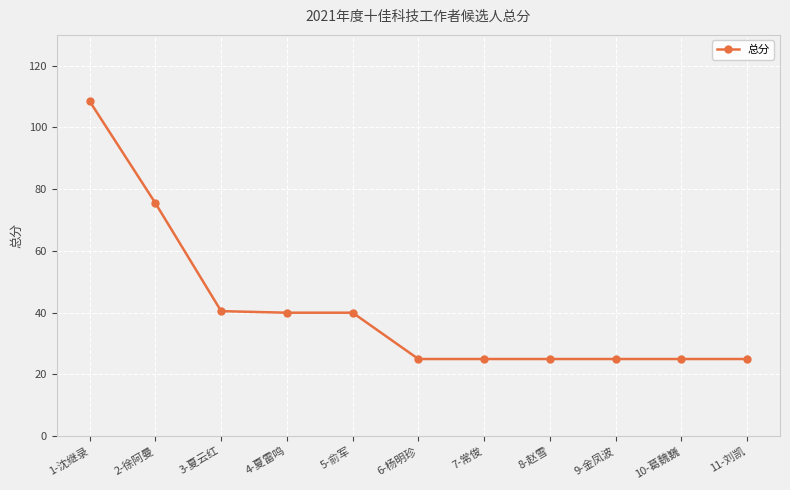

What is the maximum value shown in the chart?

108.5